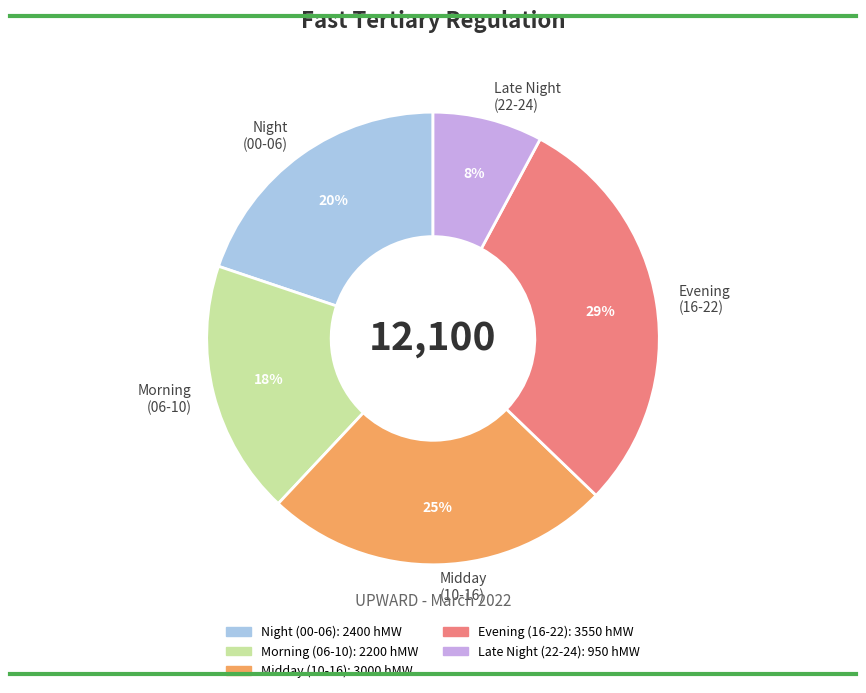

To the nearest percent, what percentage of the pie is Night (00-06)?

20%